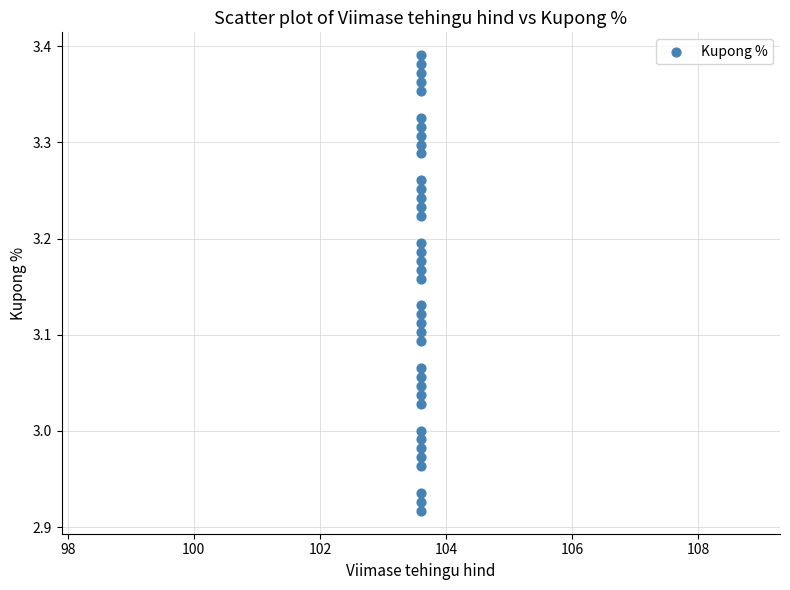

What is the range of Y values (max minus min)?

0.5